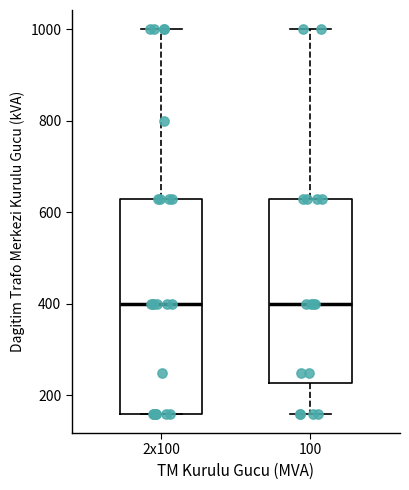

Where does the upper whisker of the box for 2x100 end on the y-axis? The values are not printed on the chart, so give them approximately, as read against the axis.

1000